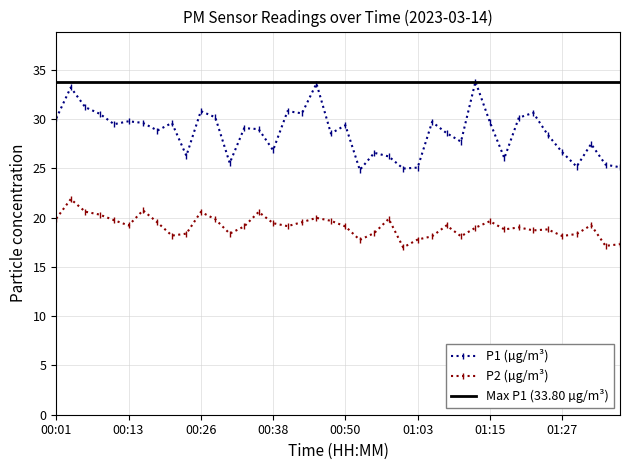

Is it true that P2 (µg/m³) equals 19.6 at 01:15?

True